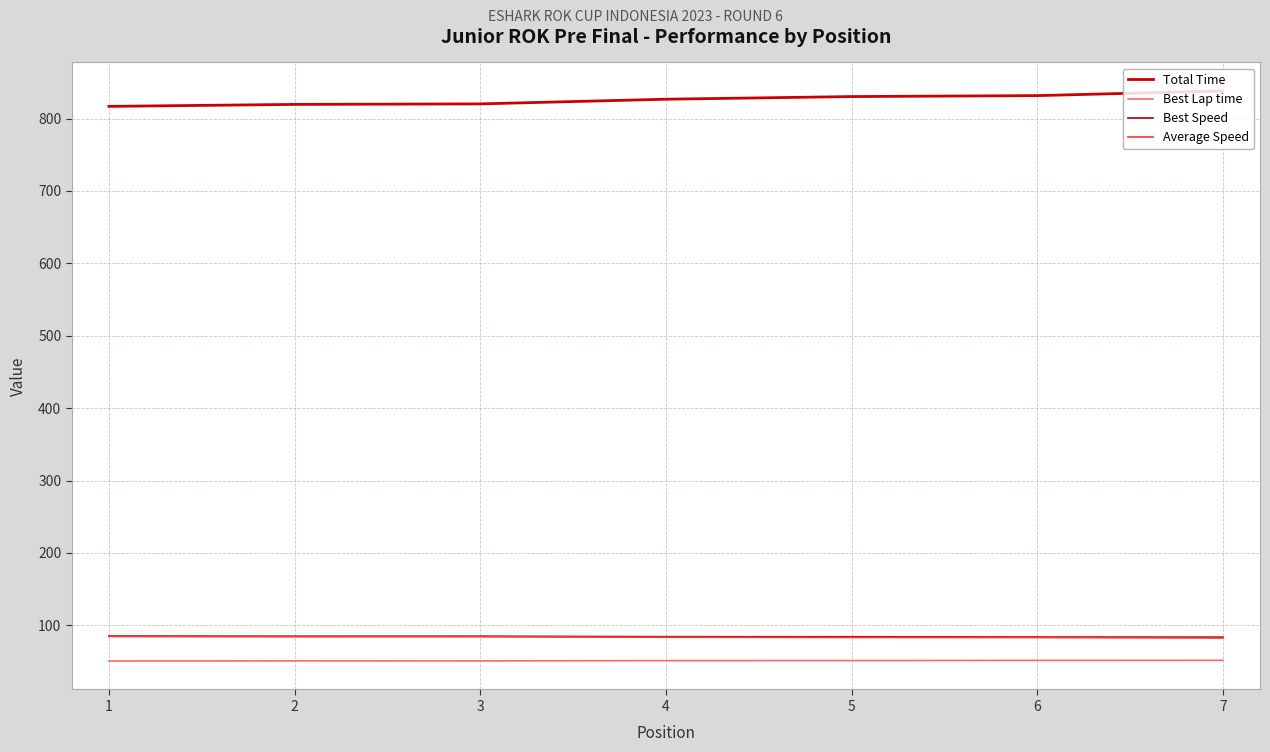

What is the spread (max minus min) of values at 5?

779.1